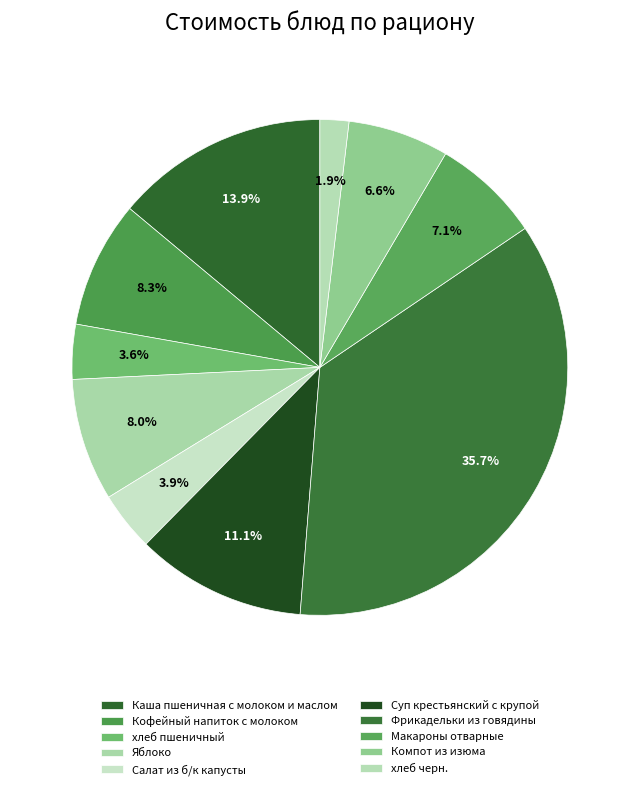

To the nearest percent, what portion does Суп крестьянский с крупой represent?

11%